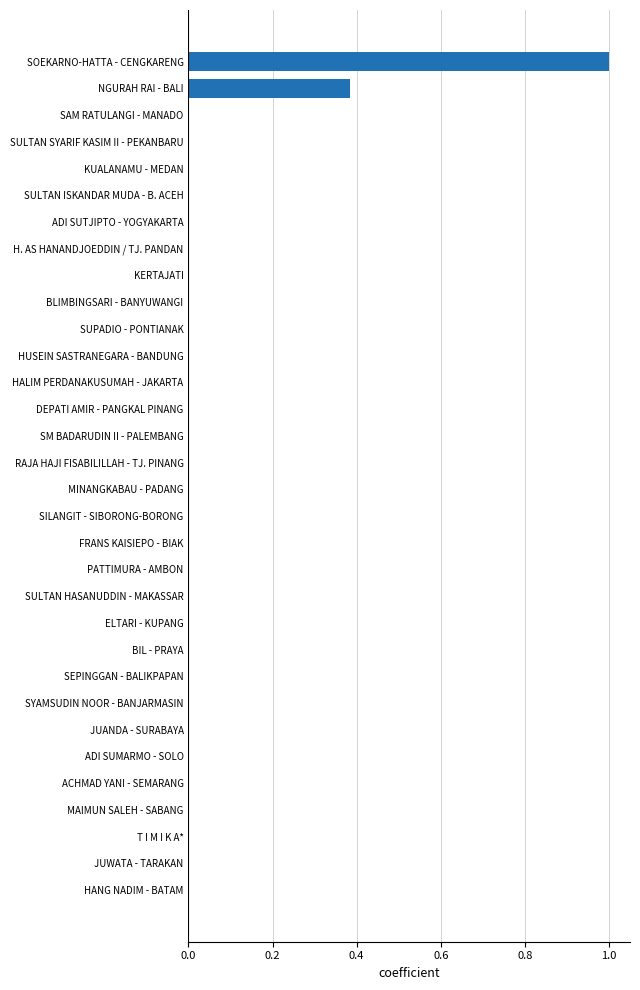

Is it true that the value at SILANGIT - SIBORONG-BORONG is 0.4?

False